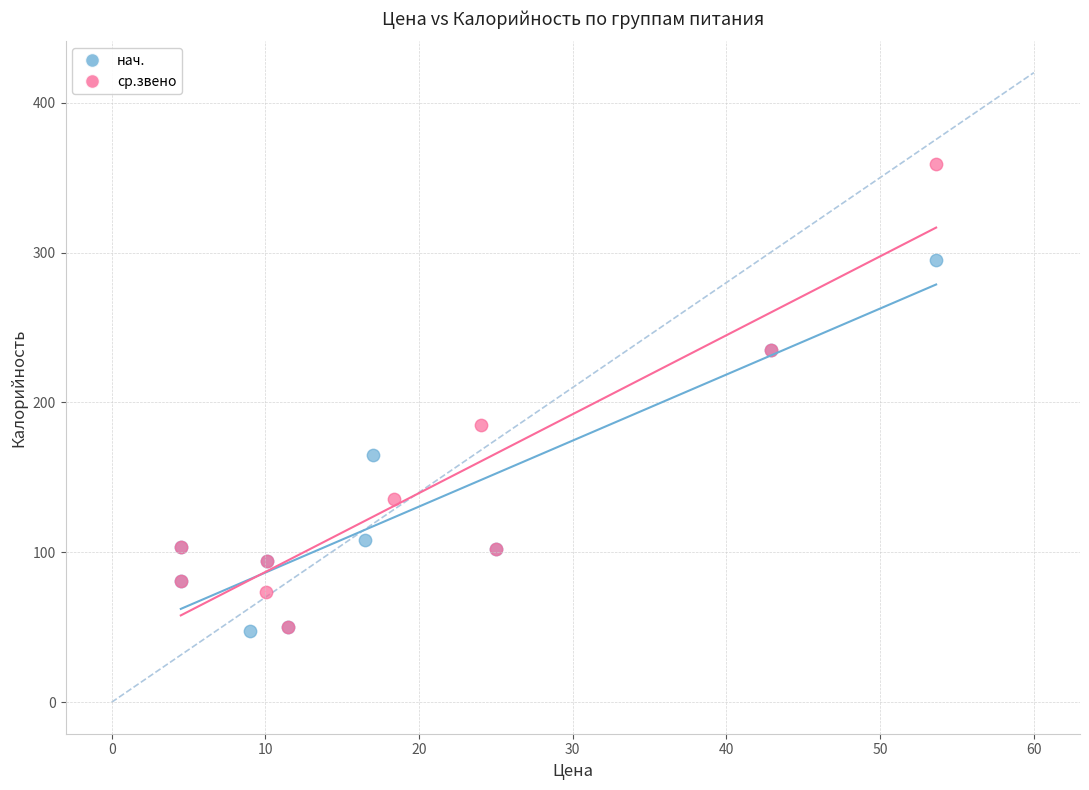

Which series has the widest spread of Y values?

ср.звено